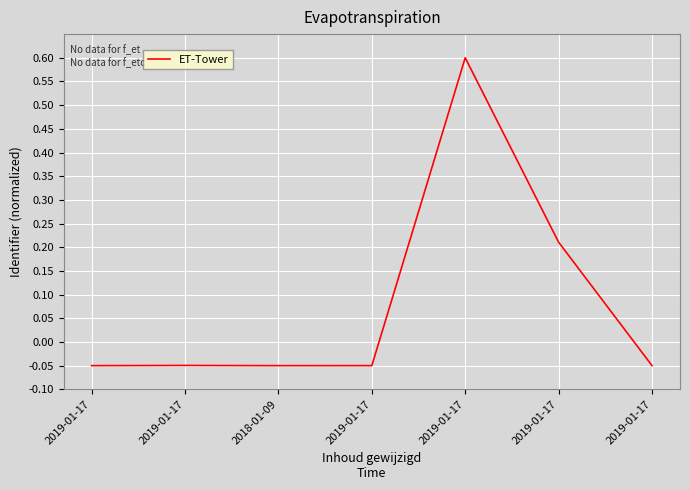

True or false: the data shows -0.1 at 2018-01-09.

True